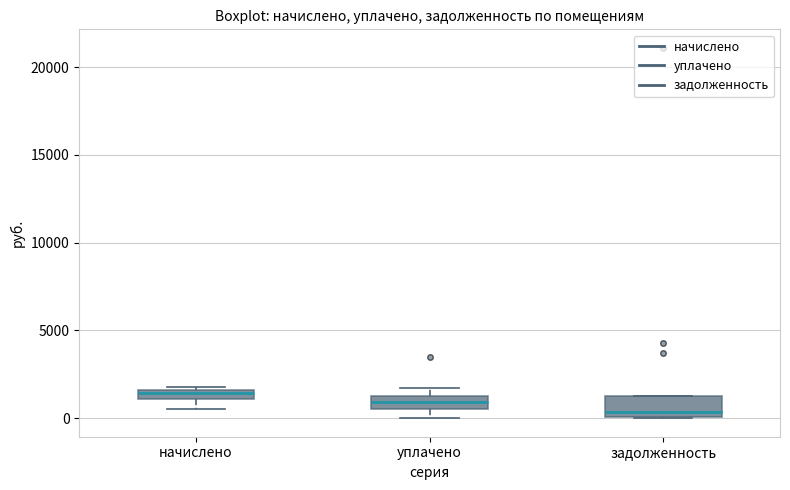

Where does the median line of the box for уплачено sit on the y-axis? The values are not printed on the chart, so give them approximately, as read against the axis.

1000